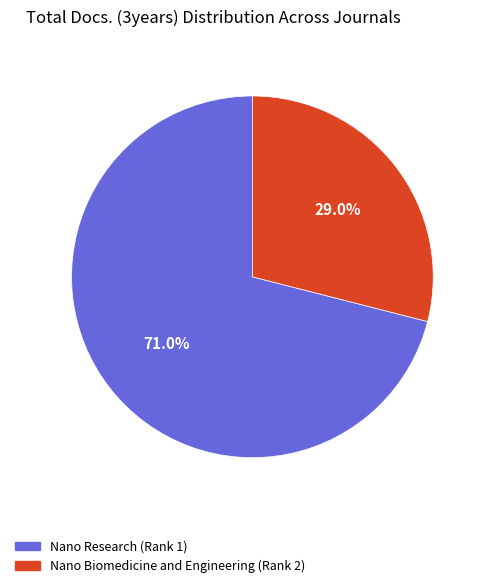

To the nearest percent, what is the average slice percentage?

50%